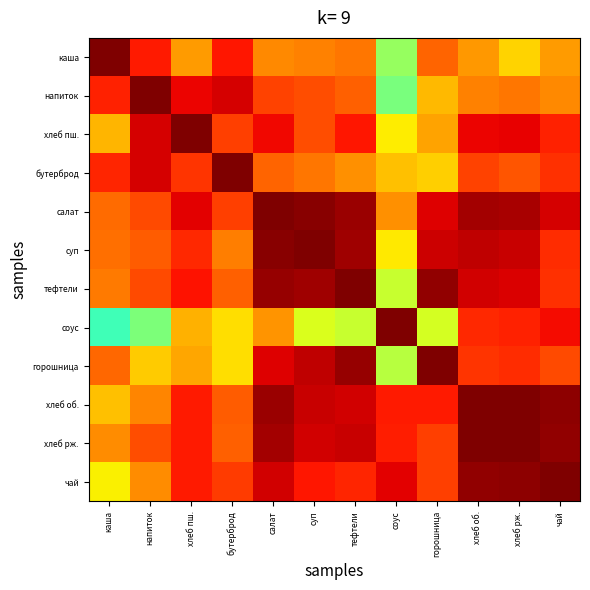

Which series has the widest spread of values?

соус